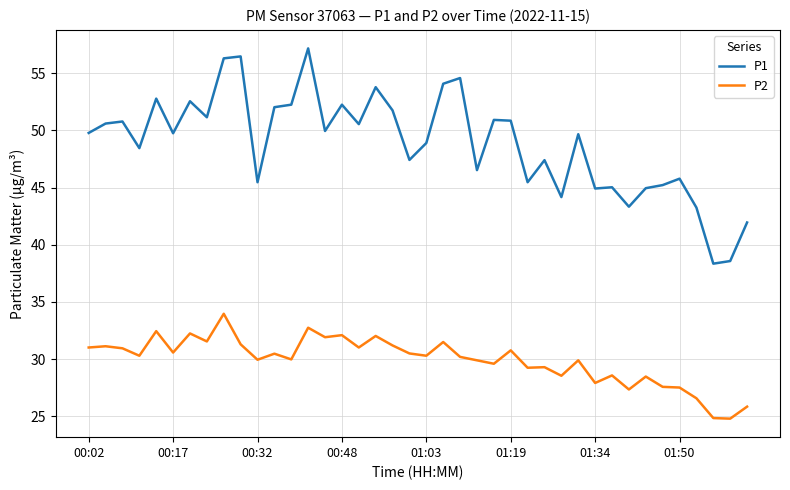

Which series has the largest total across all categories?

P1